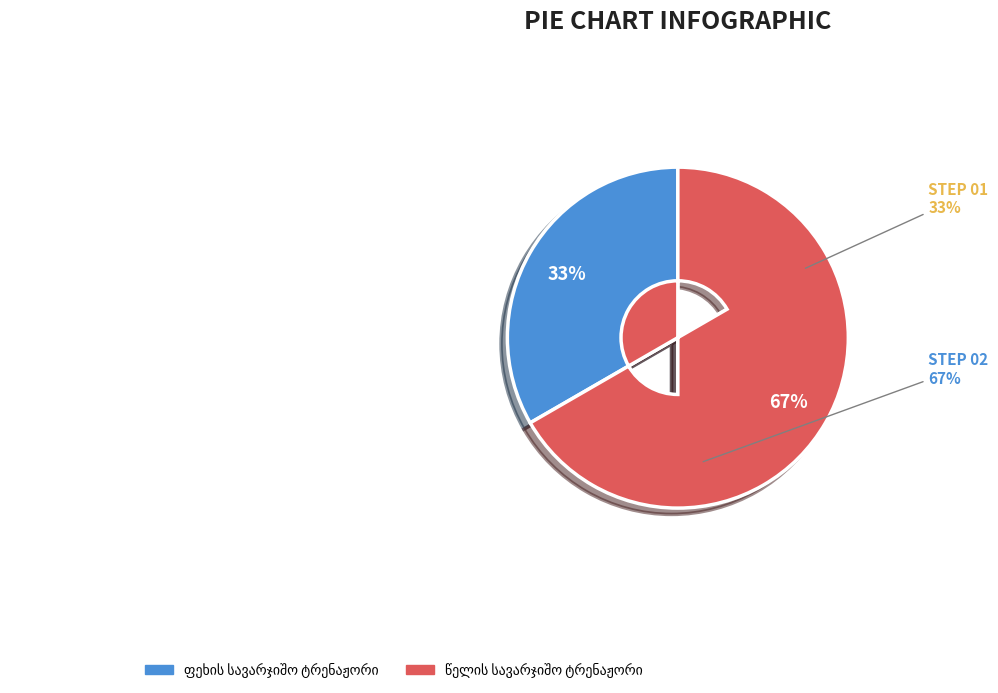

What percentage is NOT represented by წელის სავარჯიშო ტრენაჟორი?

33.3%